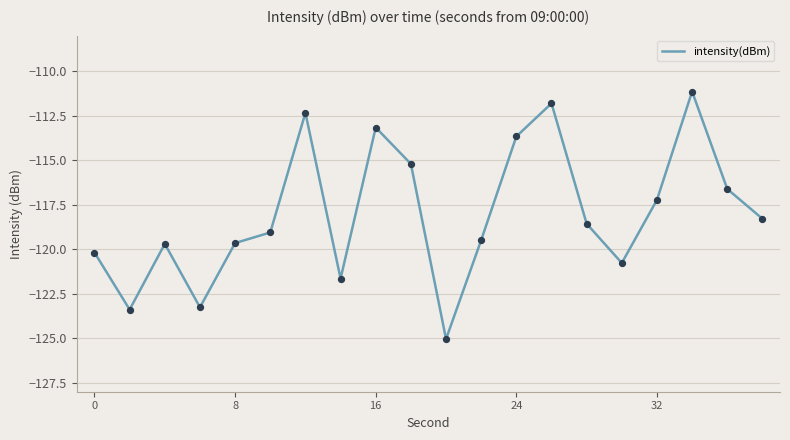

What is the difference between the maximum and minimum values?

13.9